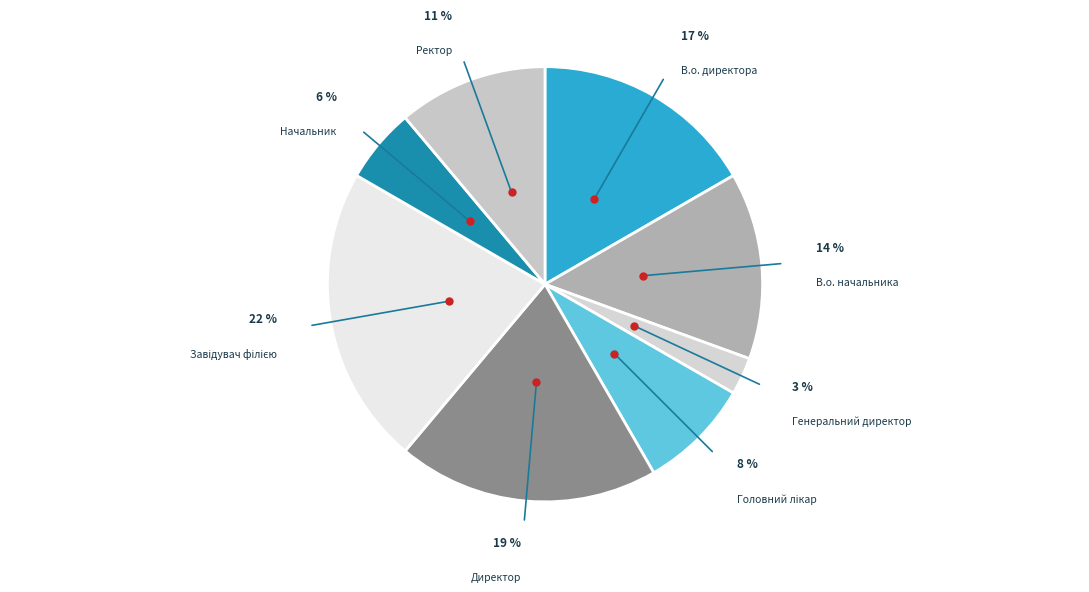

Count the number of slices in the pie.

8